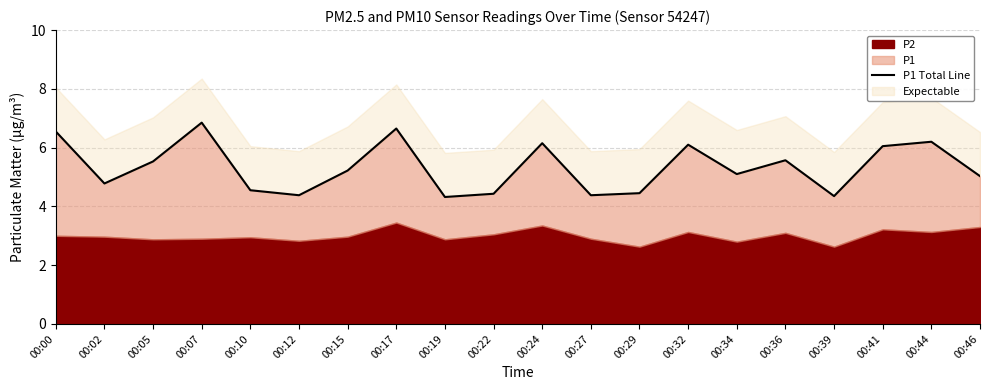

At which category does the data reach its first local peak?

00:07